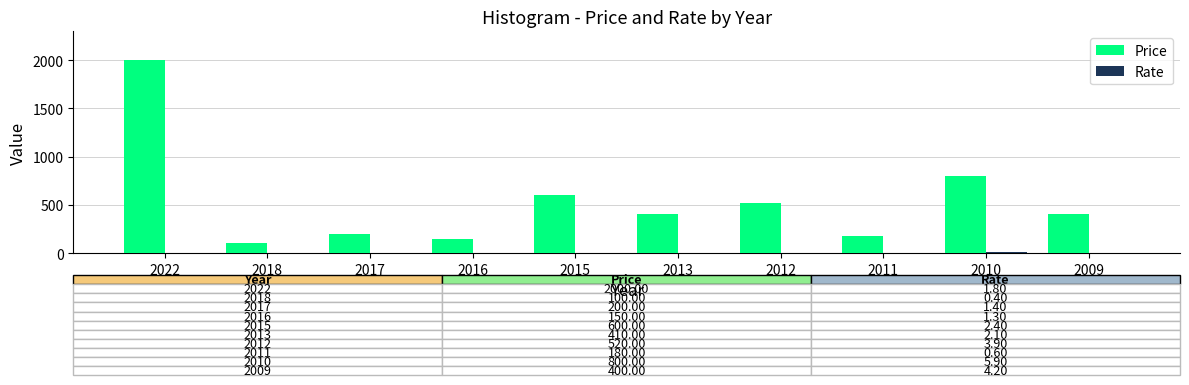

What is the difference between the Price values at 2016 and 2017?

50.0